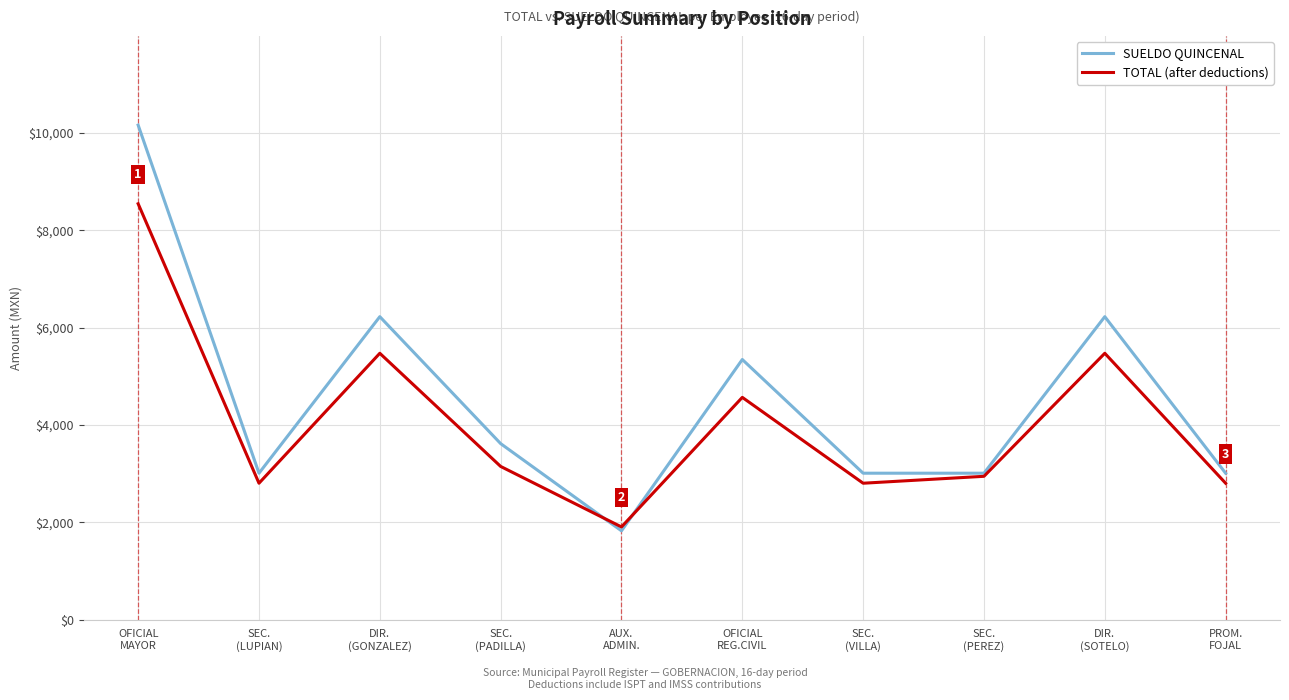

What is the lowest value of the TOTAL (after deductions) series?

1904